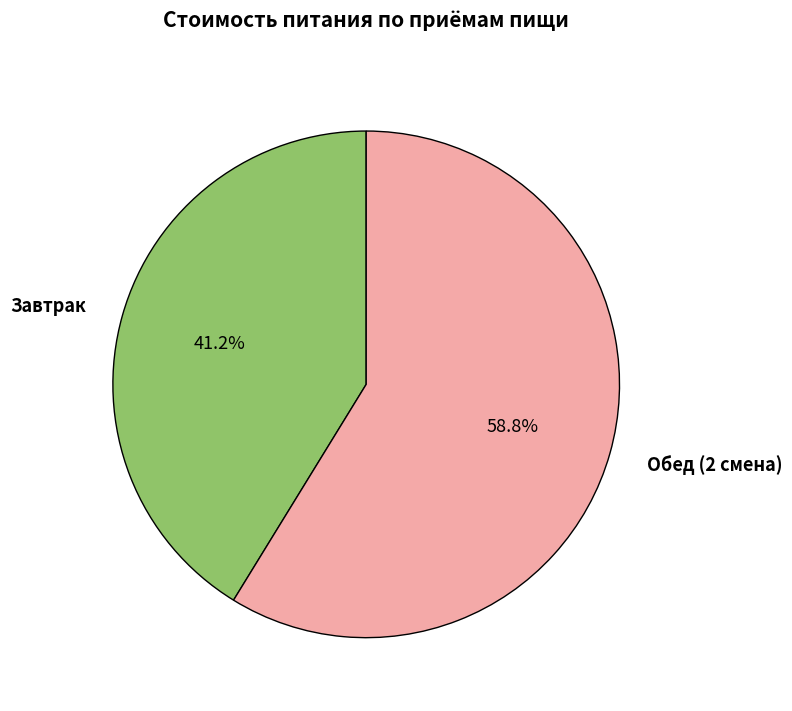

To the nearest percent, what percentage of the pie is Завтрак?

41%